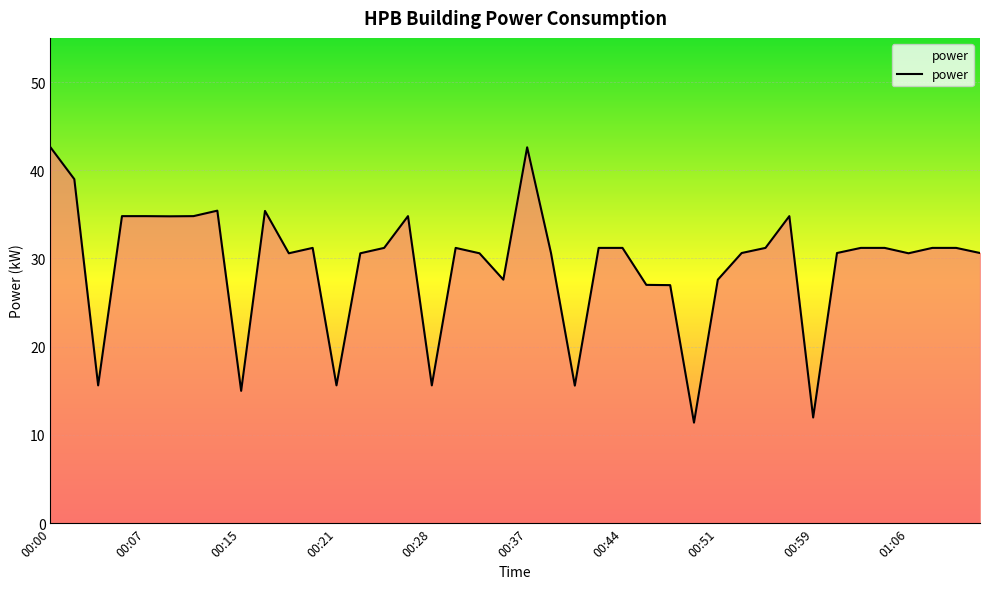

What is the smallest value displayed?

11.4